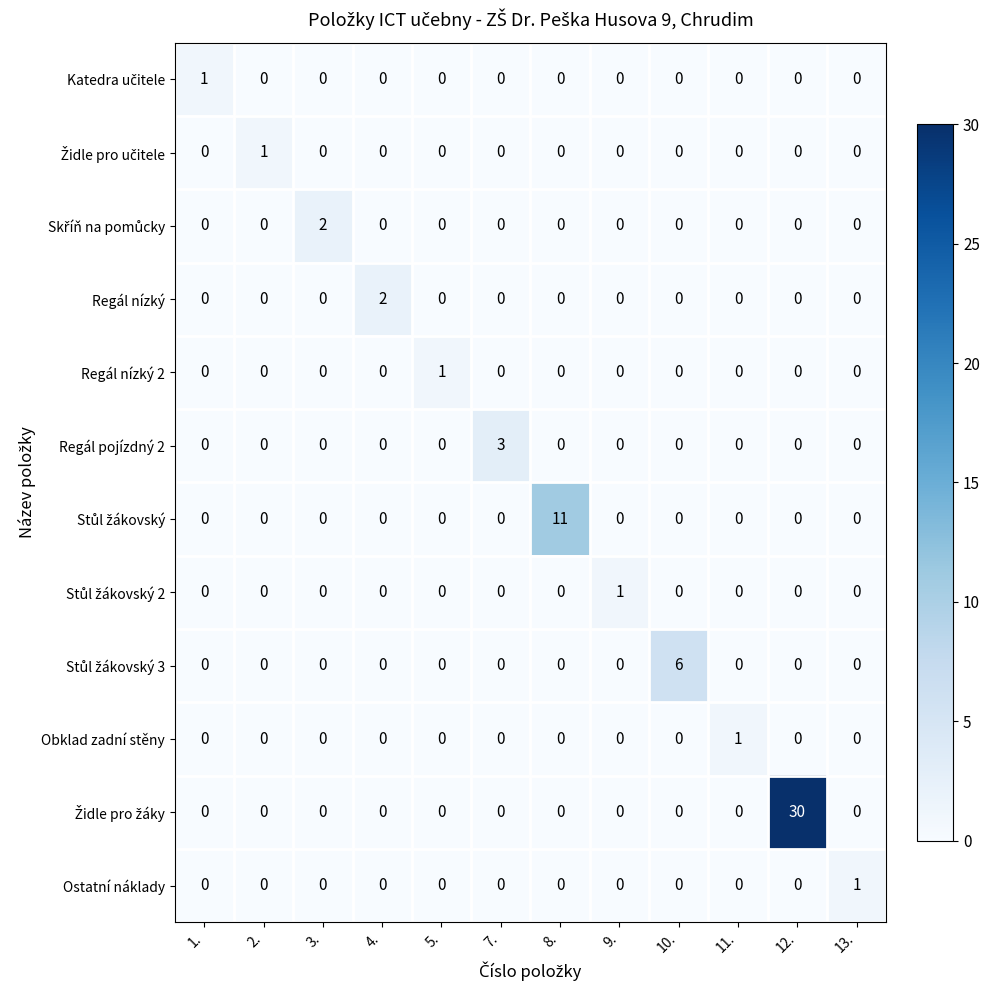

The value of Regál nízký at 2. is 0. True or false?

True